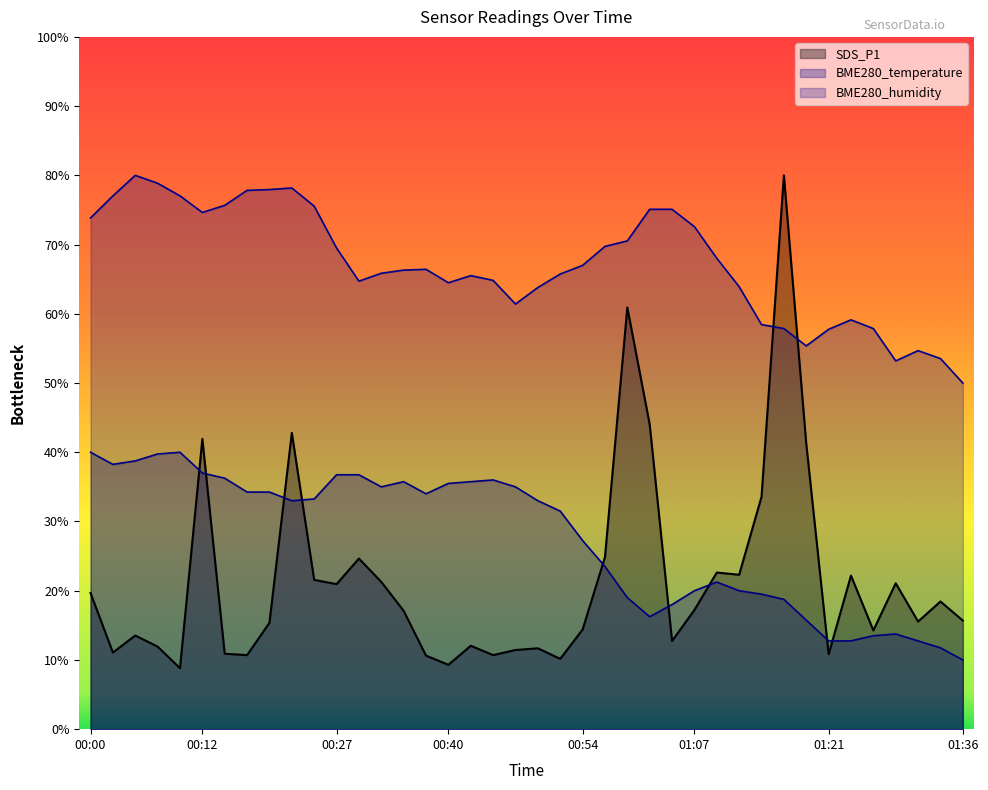

At which category is the sum across all series the highest?

01:16